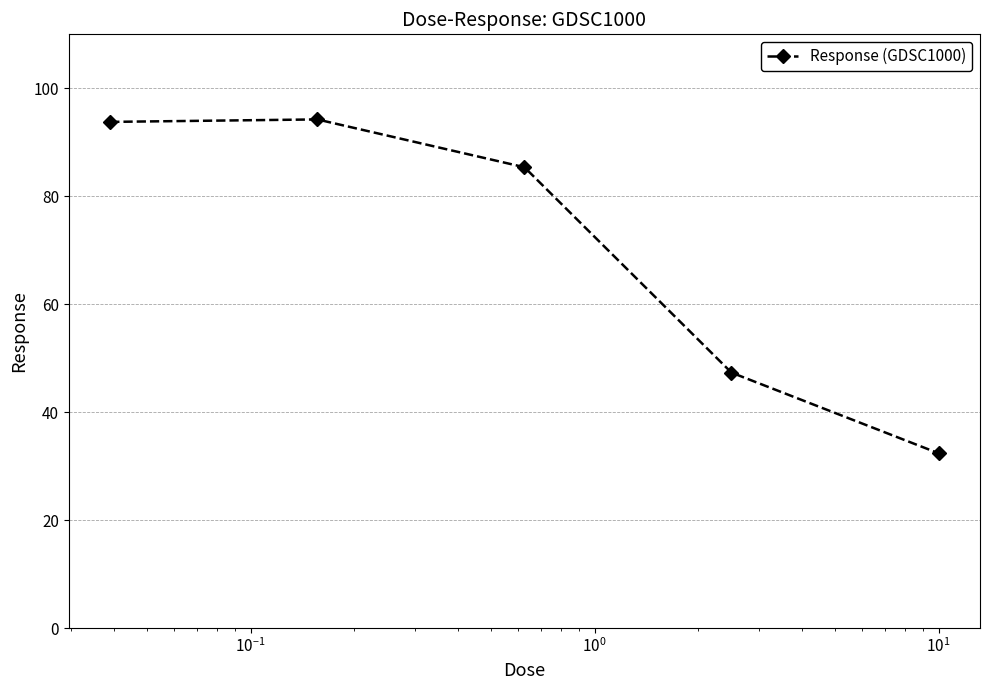

How many data points are less than 85?

2